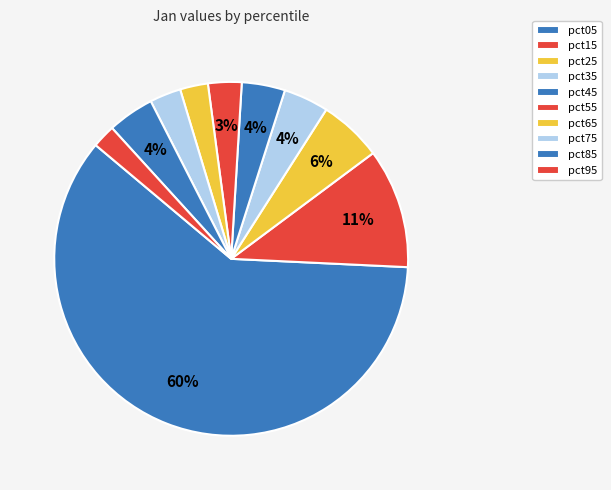

Is it true that pct65 is 3% of the pie?

True